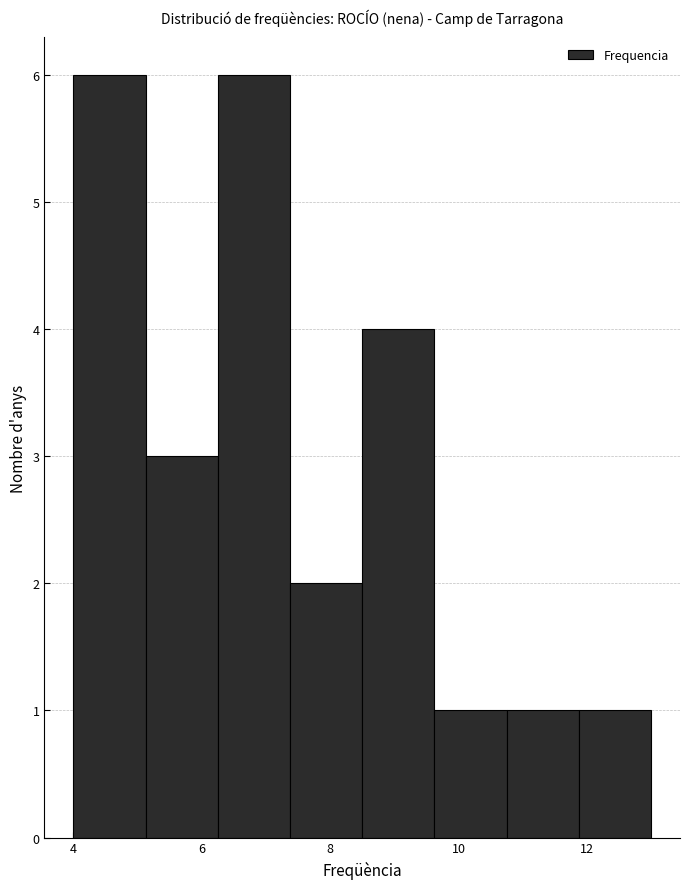

Reading left to right, list every bar in this chart as the range it spans on the x-axis followed by its height. Neither the bar edges nor the heights are printed on the chart, so give them approximately, as read against the axes.

4.0 to 5.2: 6
5.2 to 6.2: 3
6.2 to 7.4: 6
7.4 to 8.6: 2
8.6 to 9.6: 4
9.6 to 10.8: 1
10.8 to 11.8: 1
11.8 to 13.0: 1